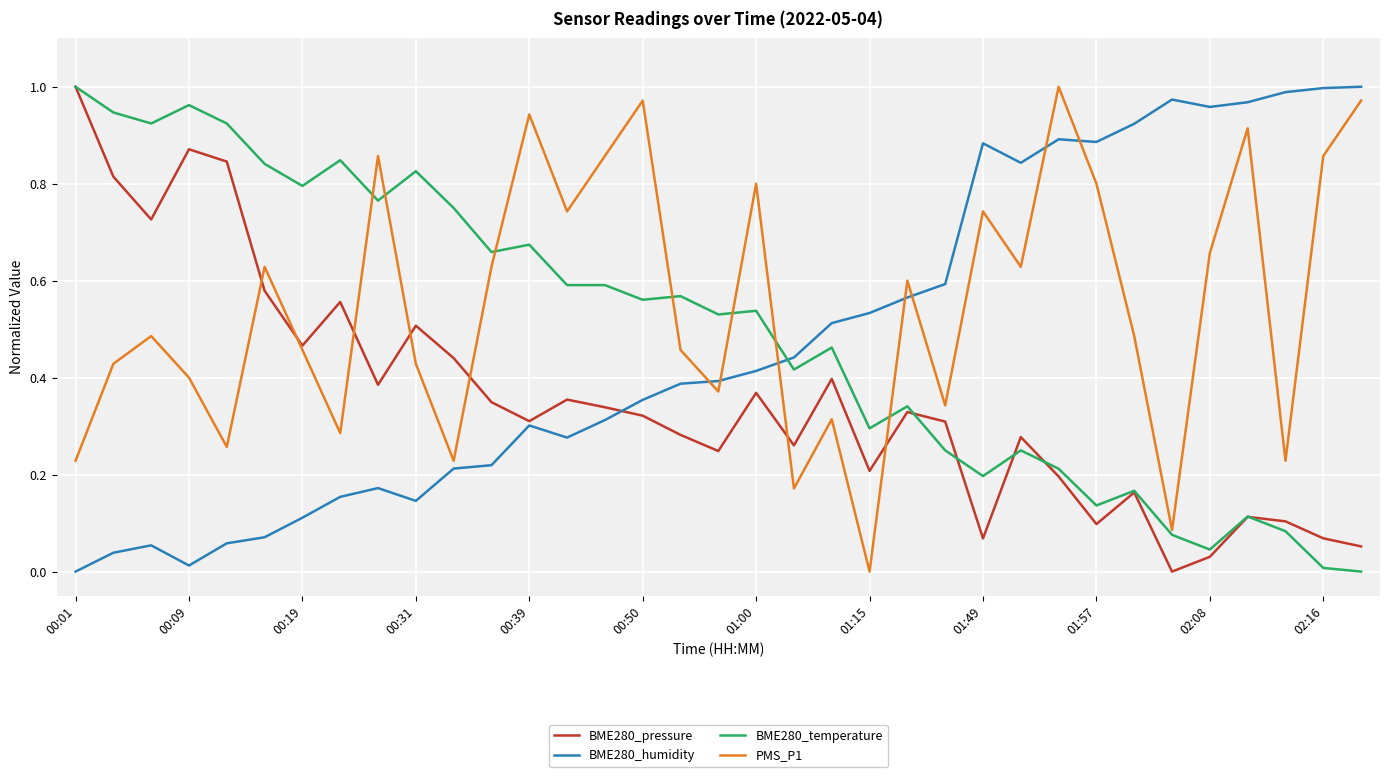

Which series has the largest total across all categories?

PMS_P1